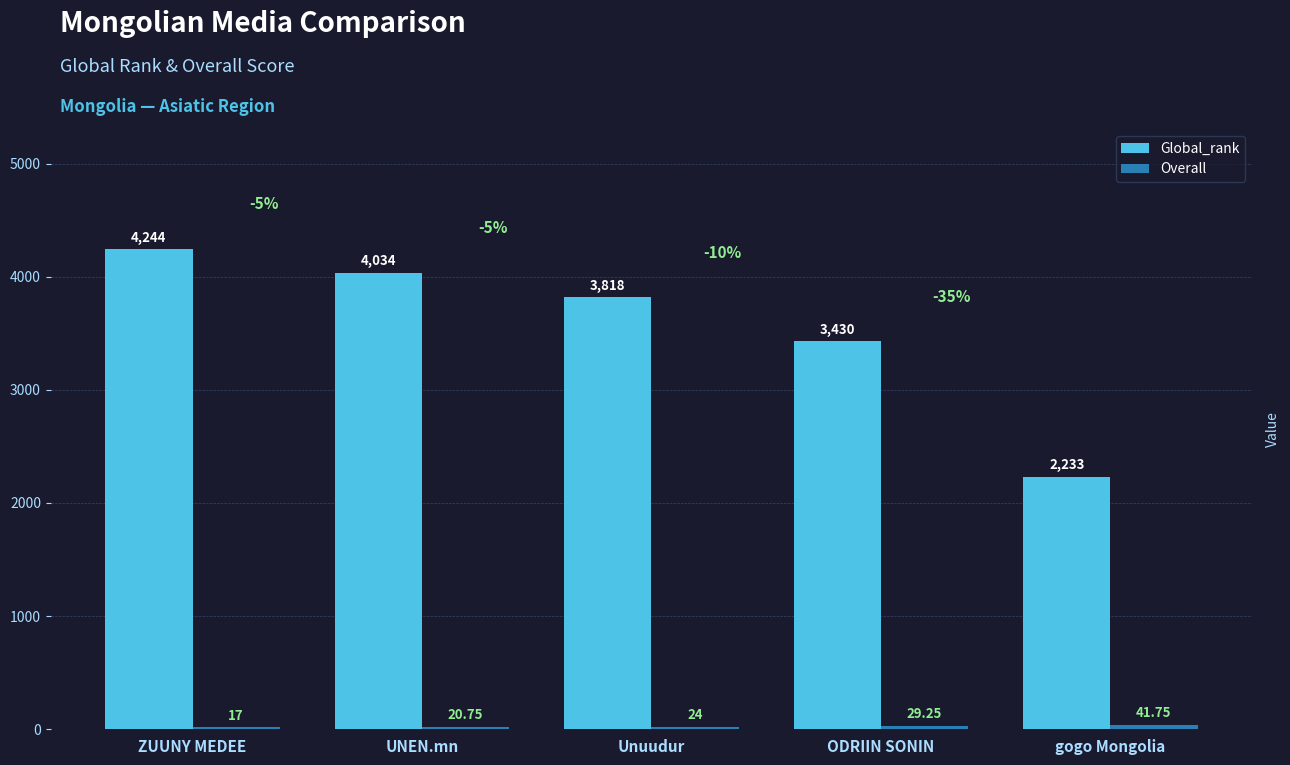

At which label is Global_rank closest to 3238?

ODRIIN SONIN